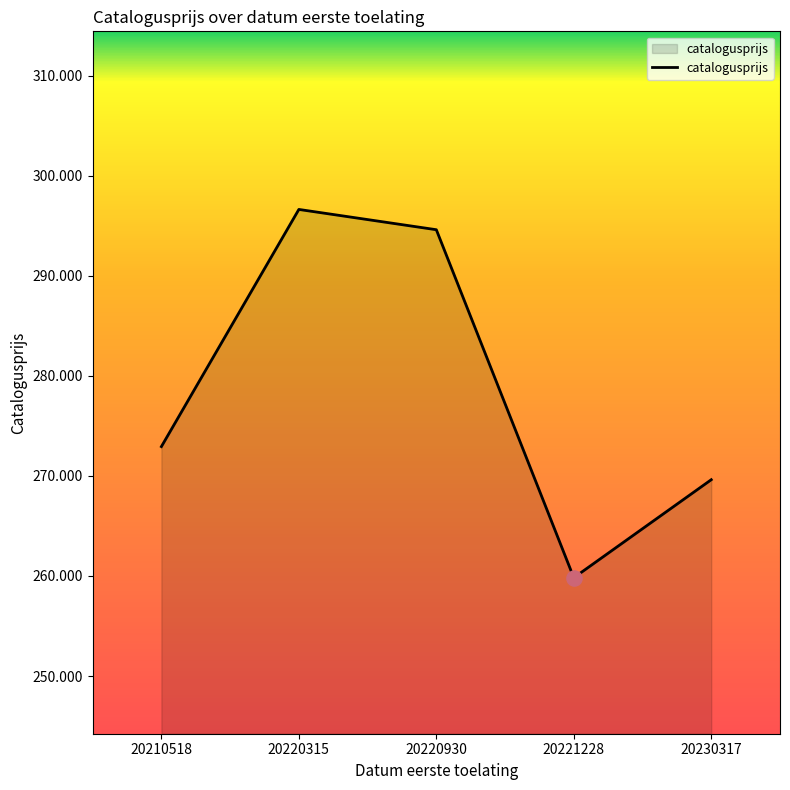

Approximately how many times larger is the value at 20221228 compared to 20220315?

0.9